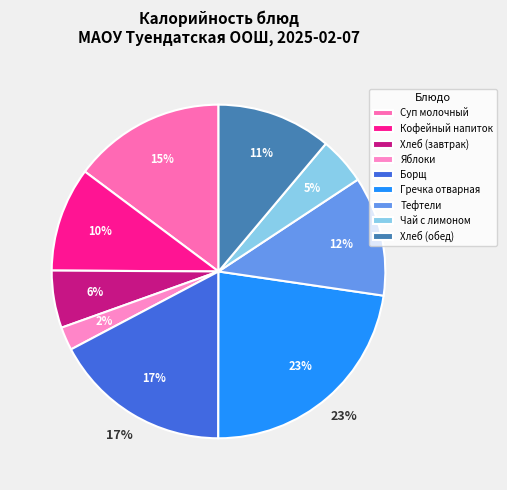

To the nearest percent, what portion does Кофейный напиток represent?

10%